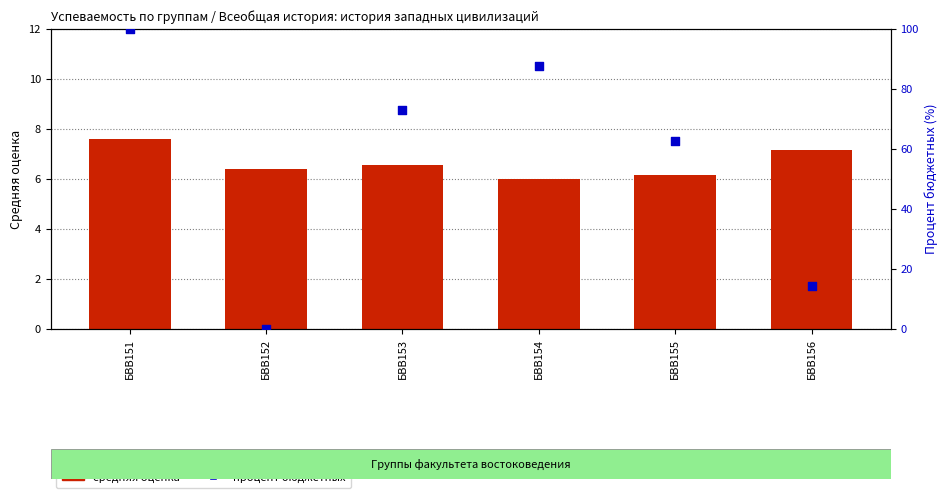

What is the total value across all series at БВВ152?

6.4